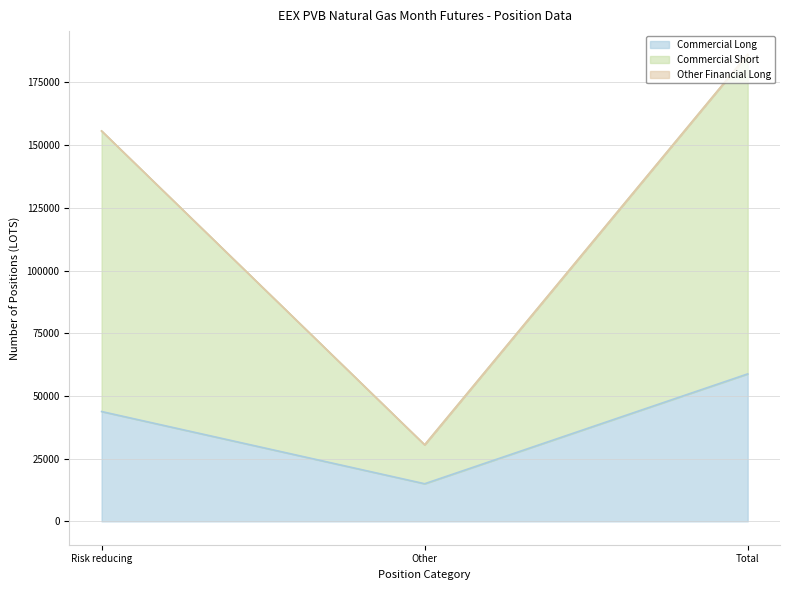

The Commercial Short series shows 260910 at Risk reducing. True or false?

False